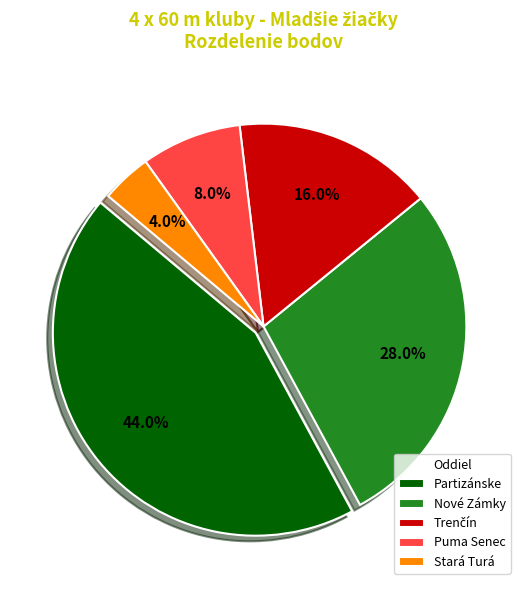

Which slice is the largest?

Partizánske